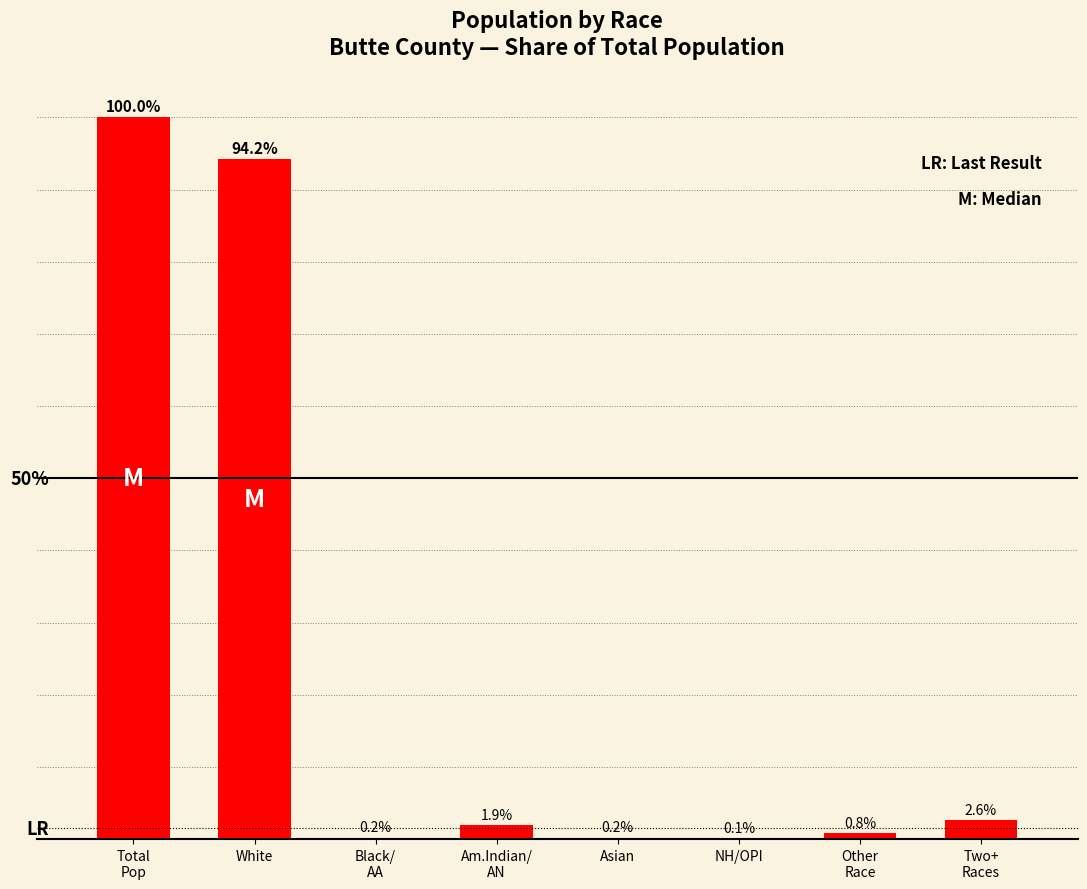

Between White and NH/OPI, which is larger?

White